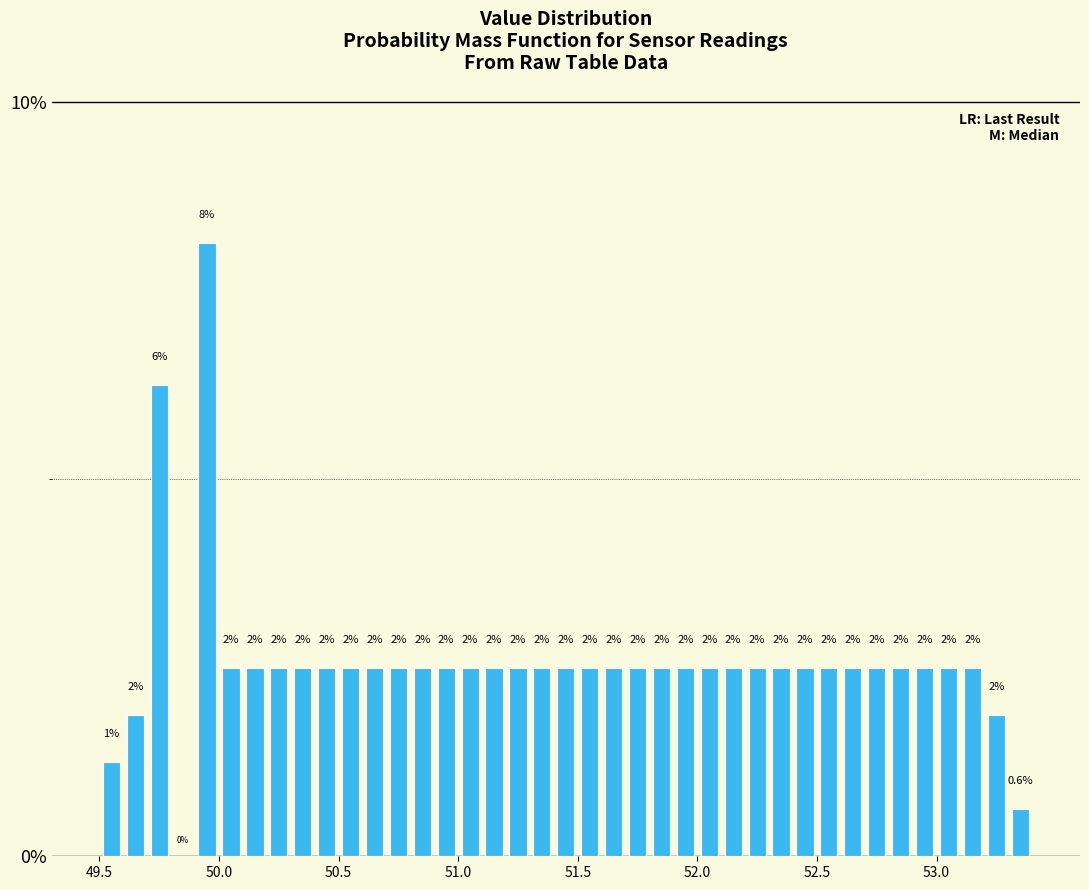

Around what value on the x-axis is the tallest bar? Give the approximate position of its centre, as read against the axis.

49.95